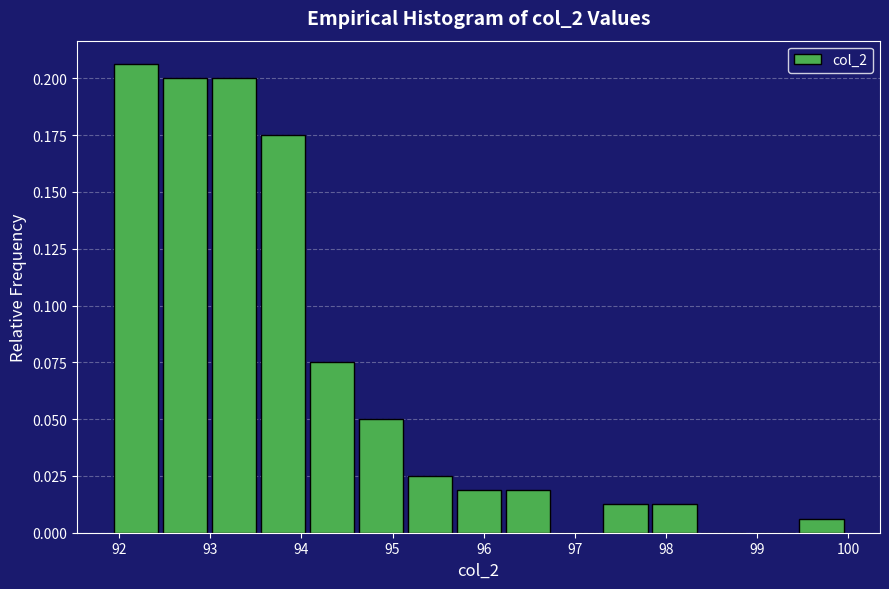

Over which range of the x-axis is the bar tallest?

91.9 to 92.5